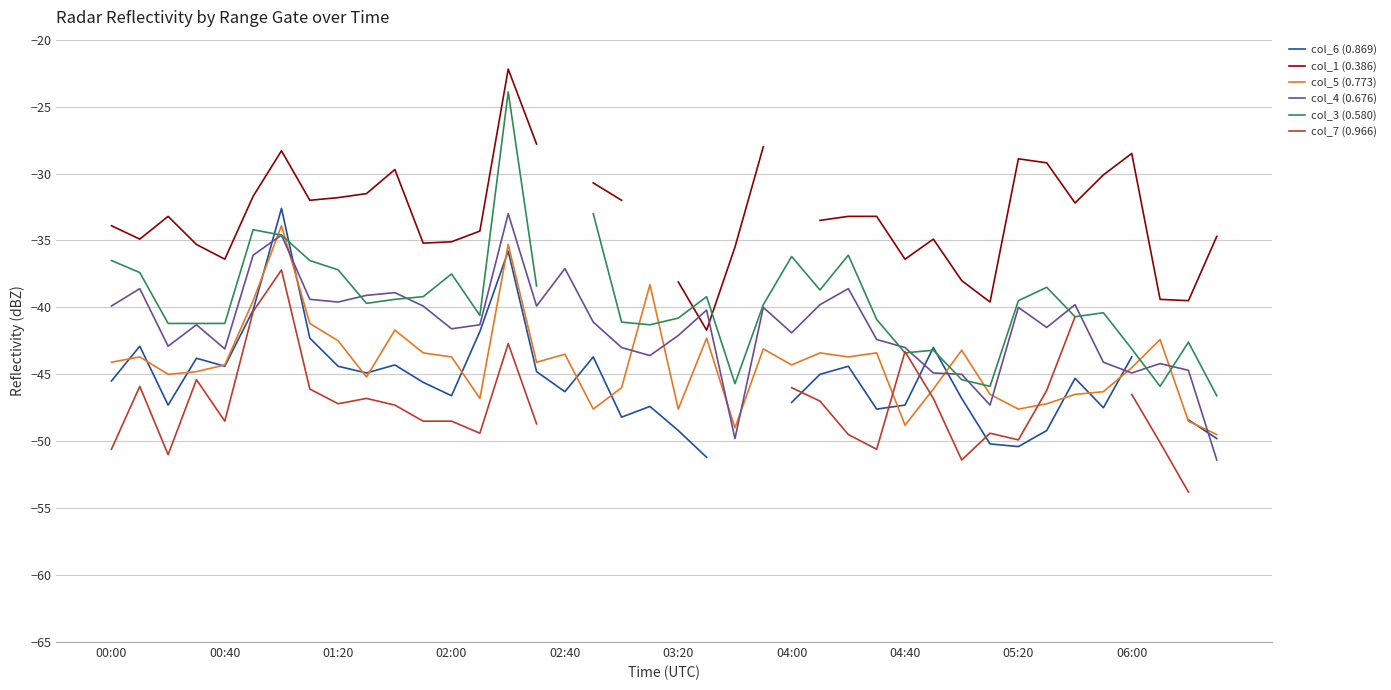

Rank the series at 30 from lowest to highest value.

col_7 (0.966), col_6 (0.869), col_3 (0.580), col_4 (0.676), col_5 (0.773), col_1 (0.386)